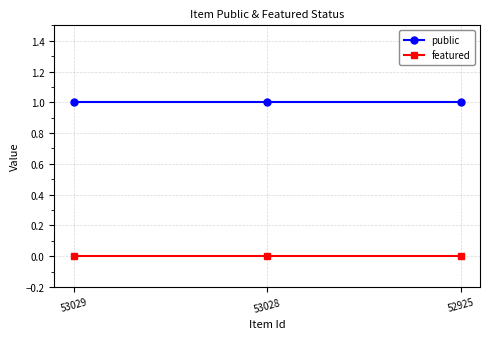

What is the sum of all public values?

3